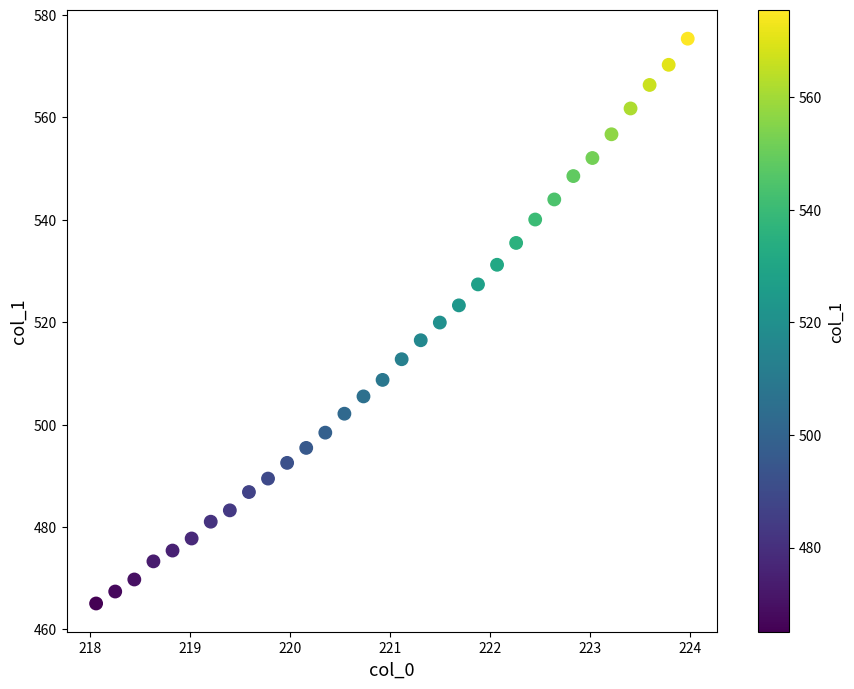

What is the range of Y values (max minus min)?

110.3